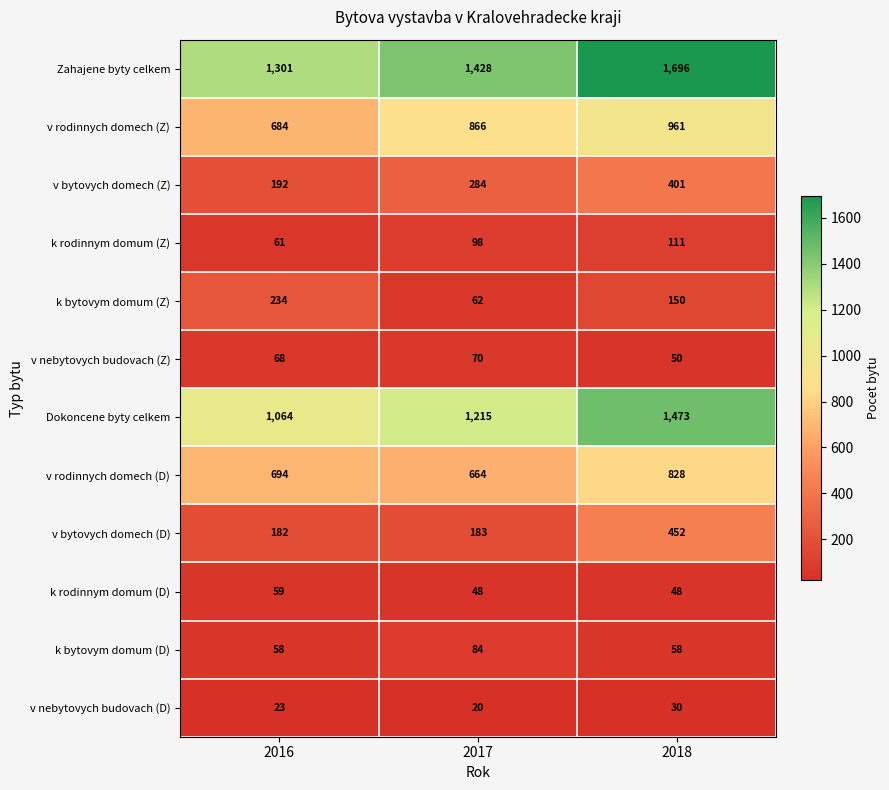

What is the approximate value of k bytovym domum (Z) at 2016, to the nearest 10?

230